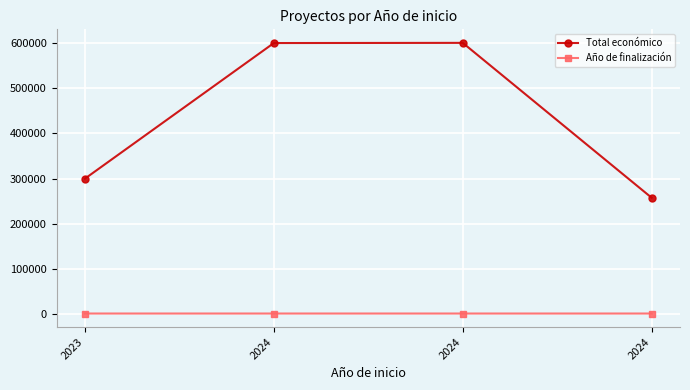

Which series has the widest spread of values?

Total económico